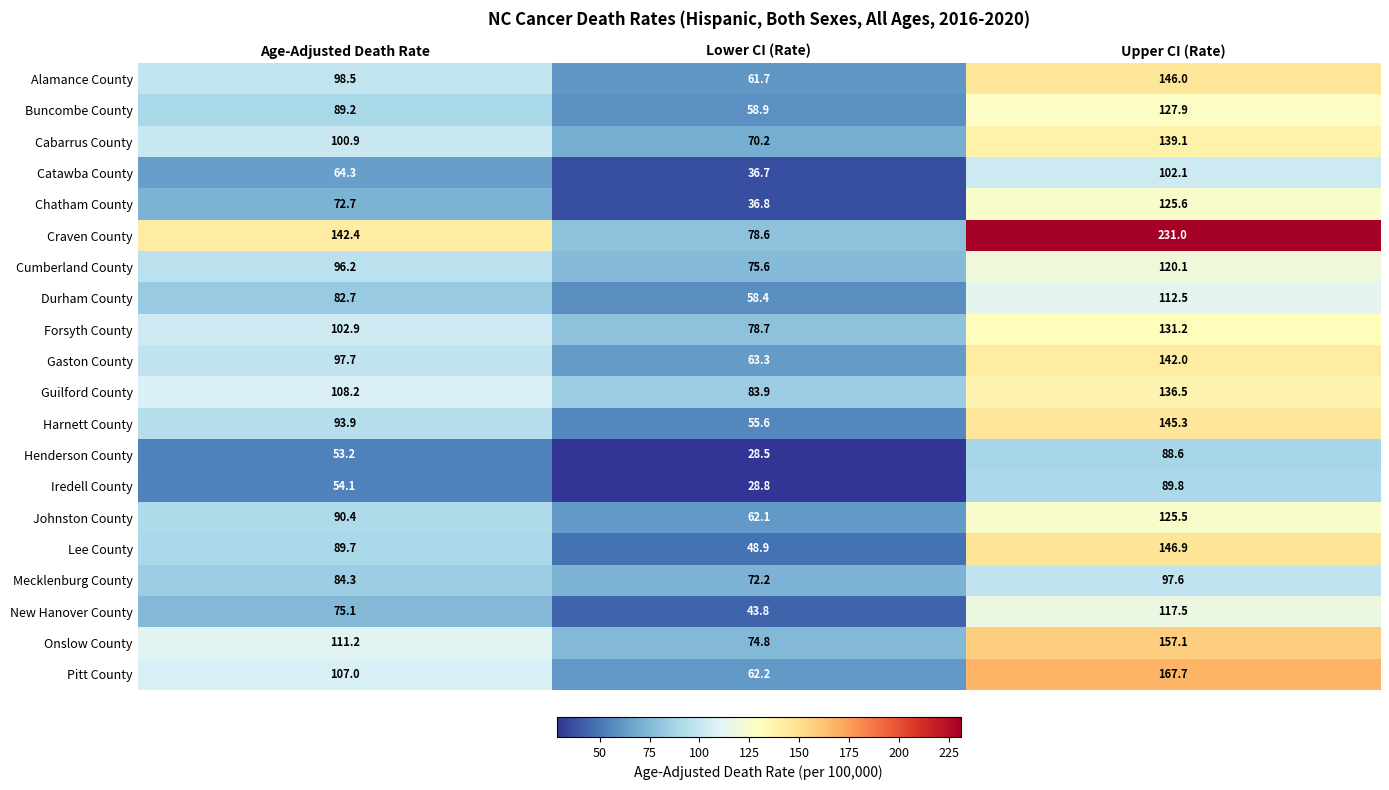

At which label is Lee County closest to 97?

Age-Adjusted Death Rate